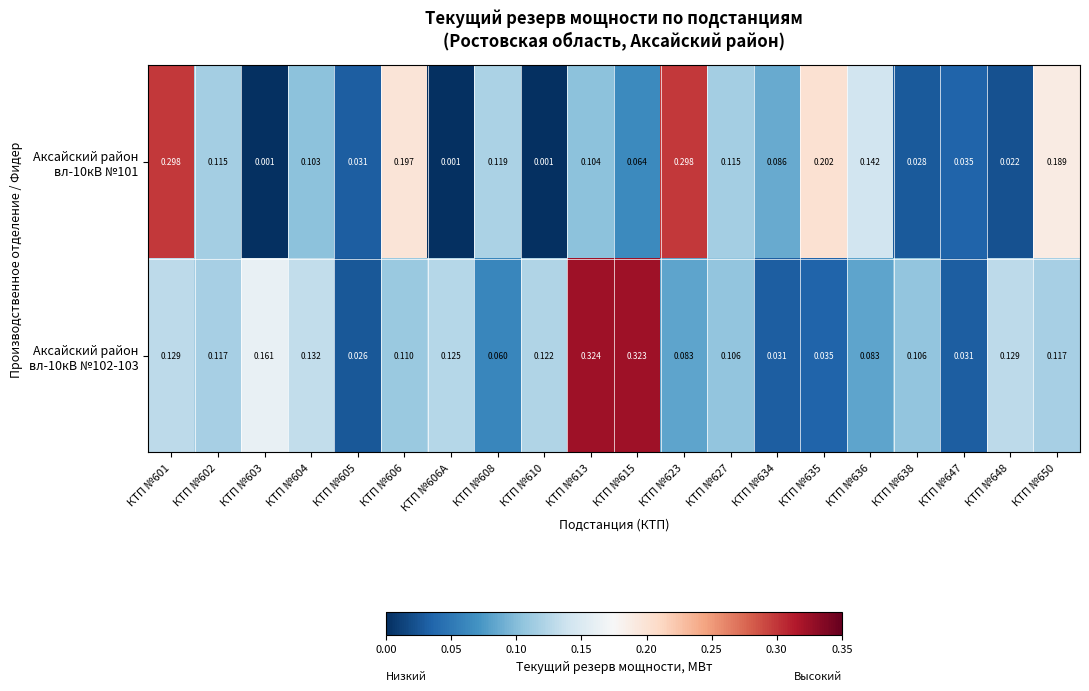

Between КТП №601 and КТП №627, which series saw the biggest shift?

Аксайский район вл-10кВ №101